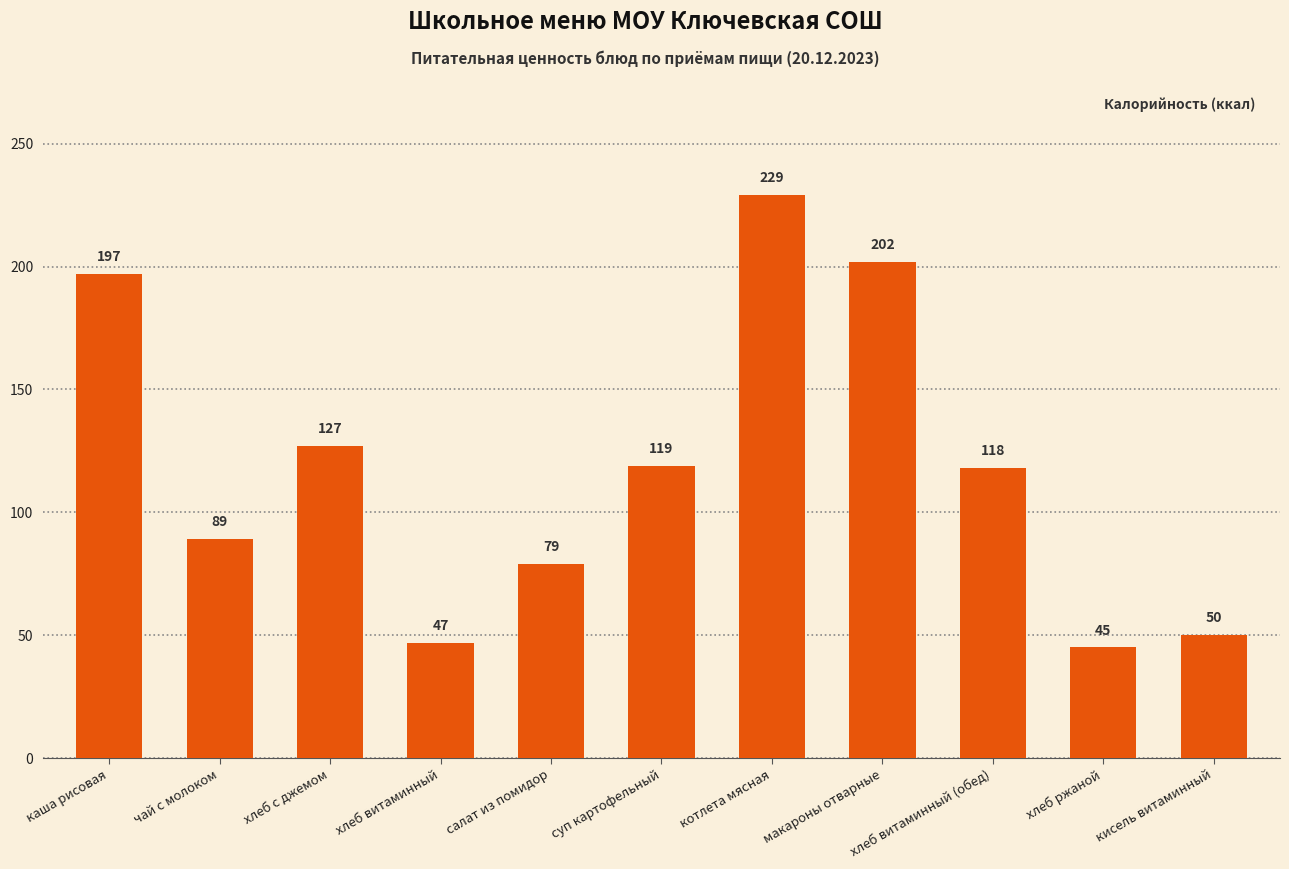

What is the sum of all values?

1302